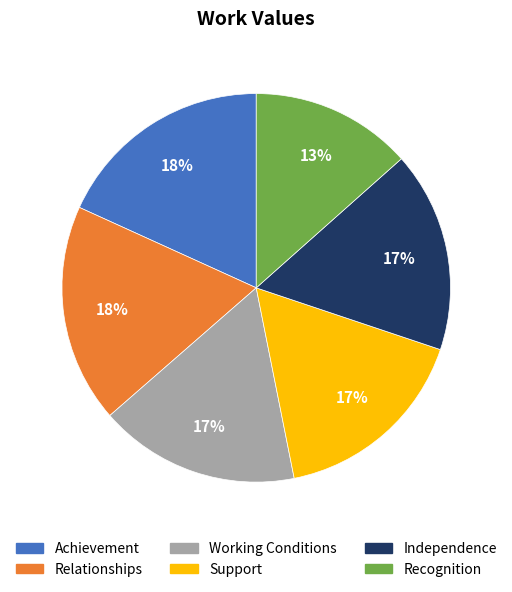

To the nearest percent, what percentage of the pie is Support?

17%